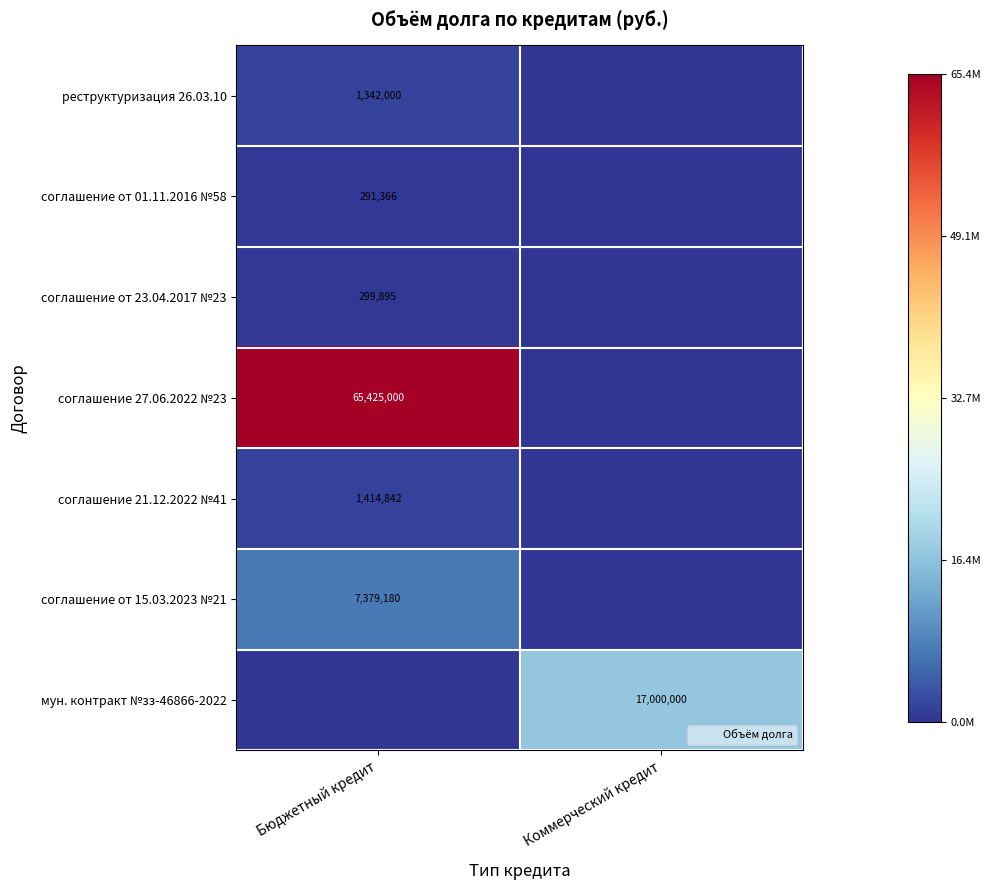

At how many categories does at least one series exceed 0?

2